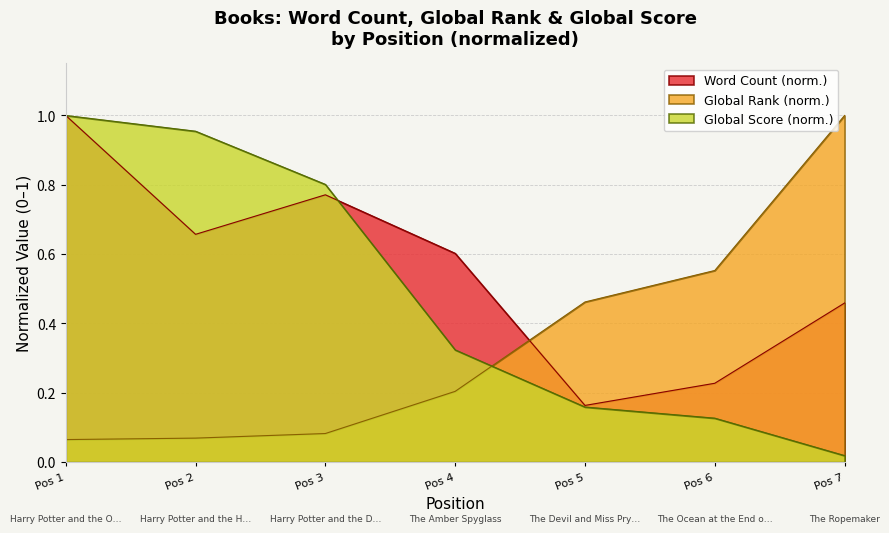

What are all the series names shown in the legend?

Word Count (norm.), Global Rank (norm.), Global Score (norm.)